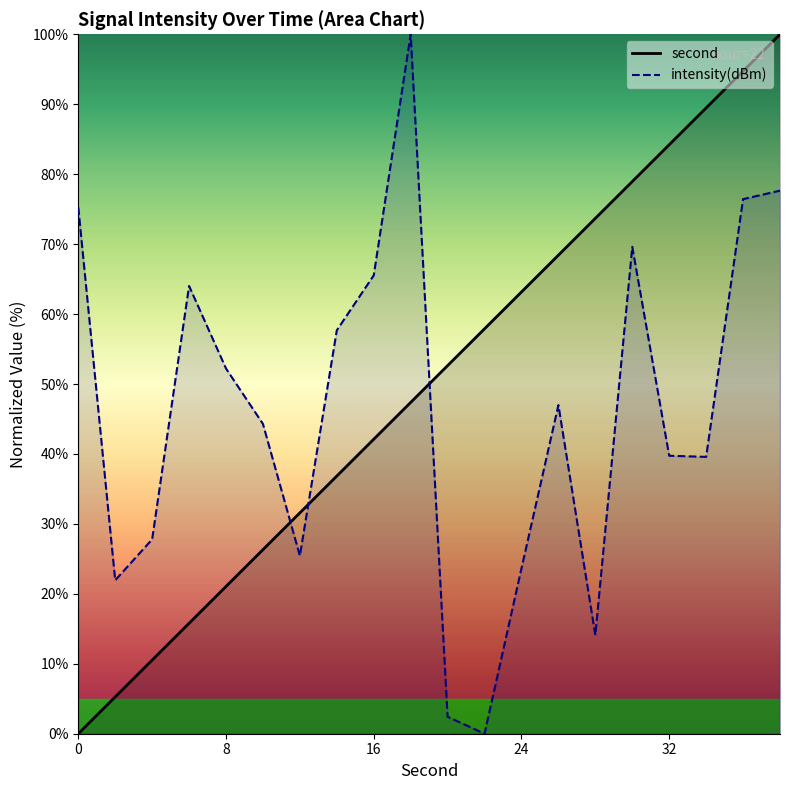

True or false: second has more than 0 points higher than both neighbors.

False